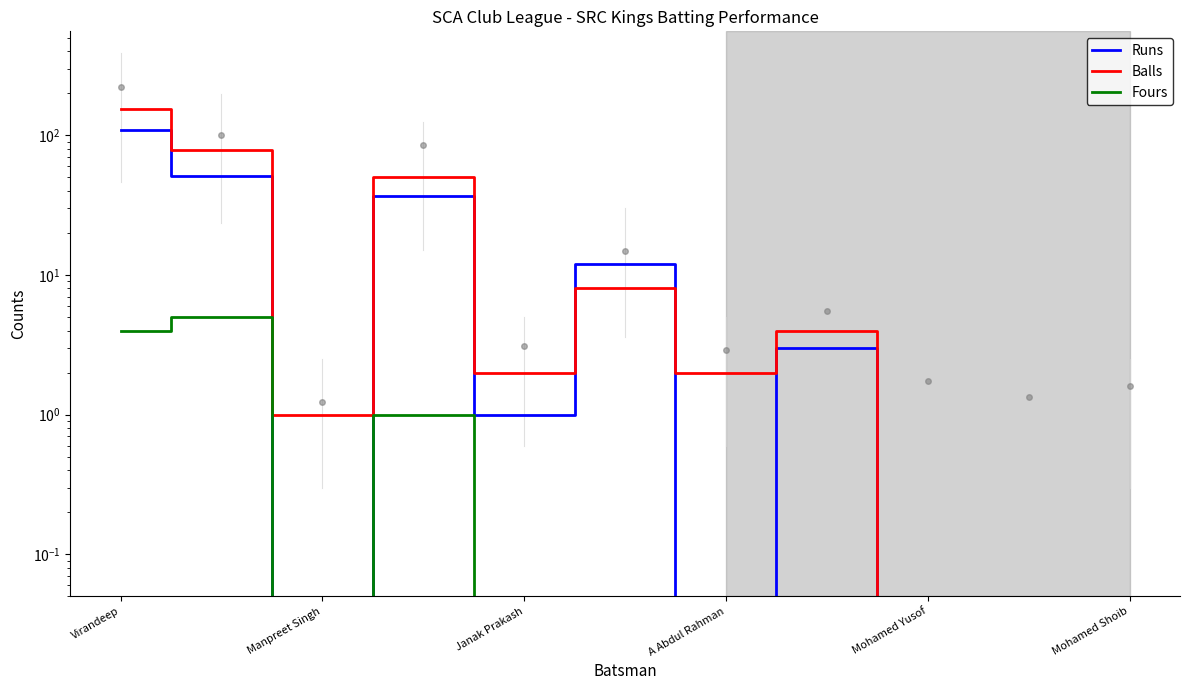

What is the difference between the maximum and minimum values in the Fours series?

5